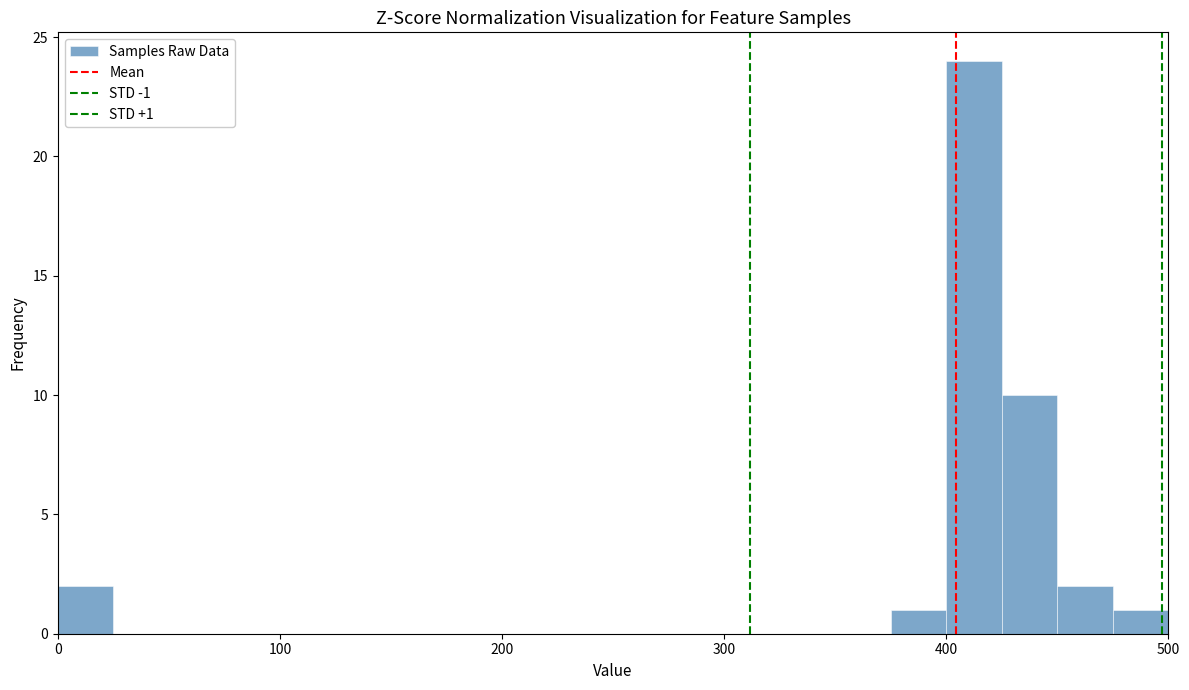

Read against the x-axis, roughly where is the centre of the tallest bar?

410